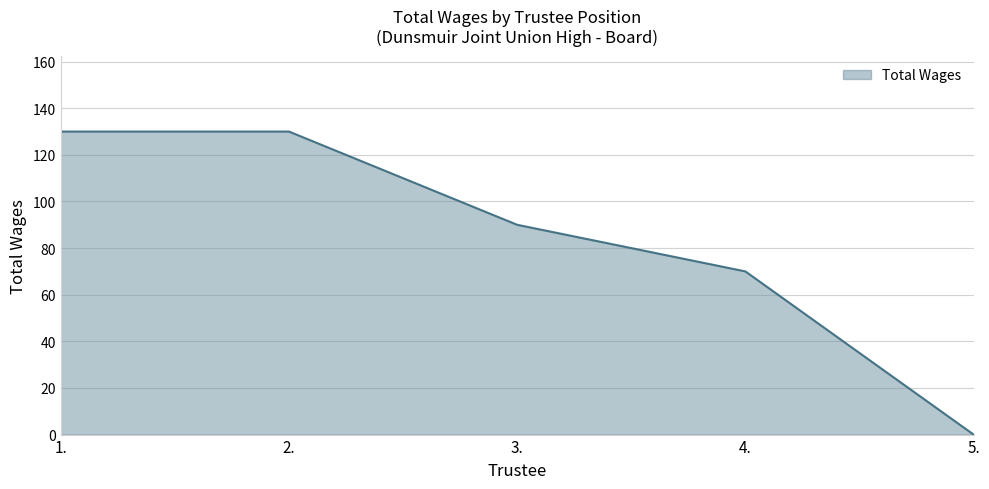

True or false: the data has more than 1 interior local peaks.

False